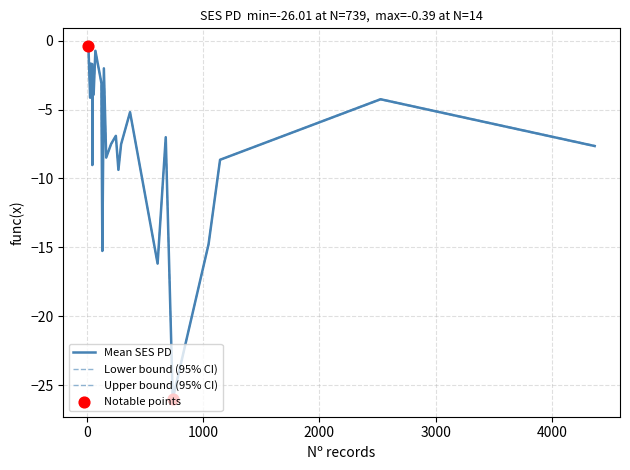

Which series has the largest total across all categories?

Upper bound (95% CI)